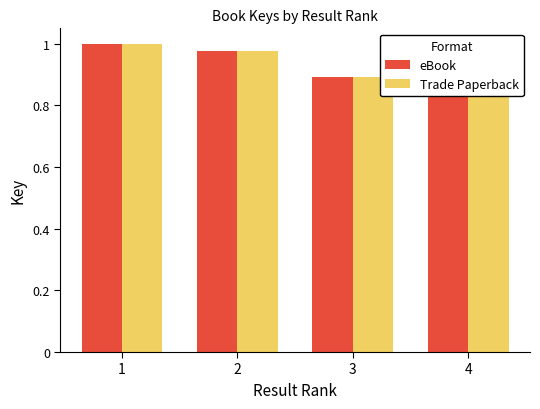

The value of eBook at 3 is 0.6. True or false?

False